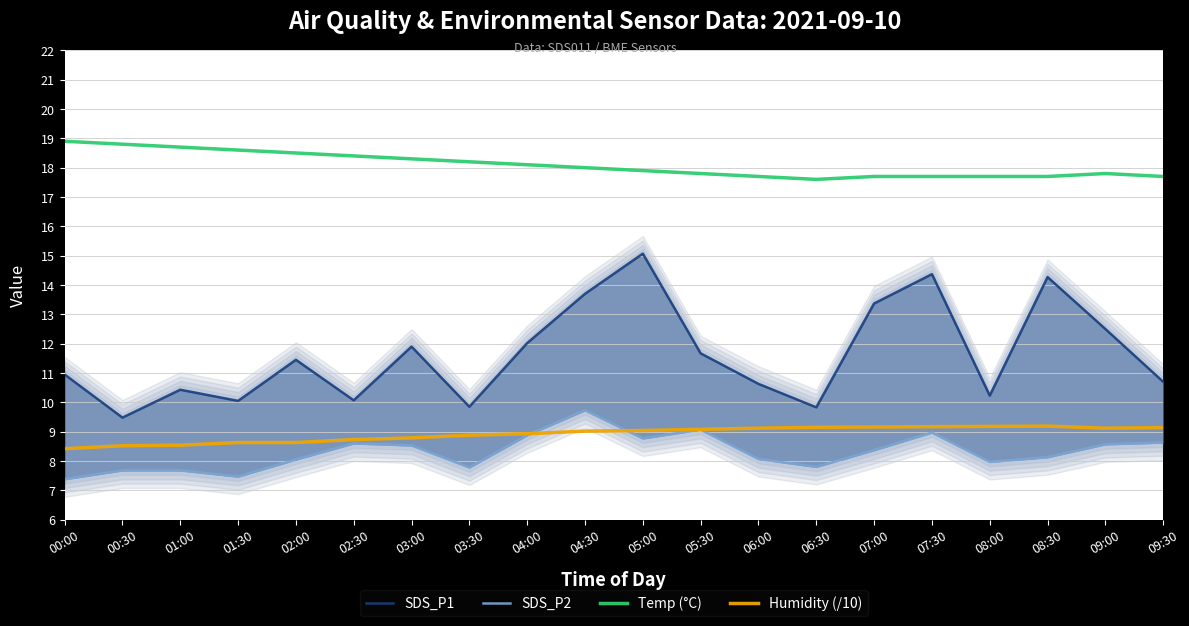

How many values in the SDS_P2 series exceed 8?

13